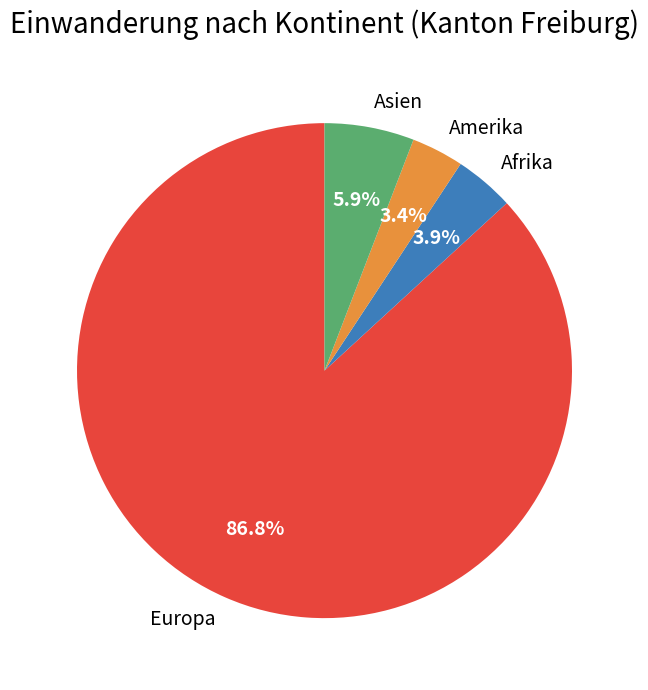

What is the total percentage of Amerika and Afrika?

7.3%